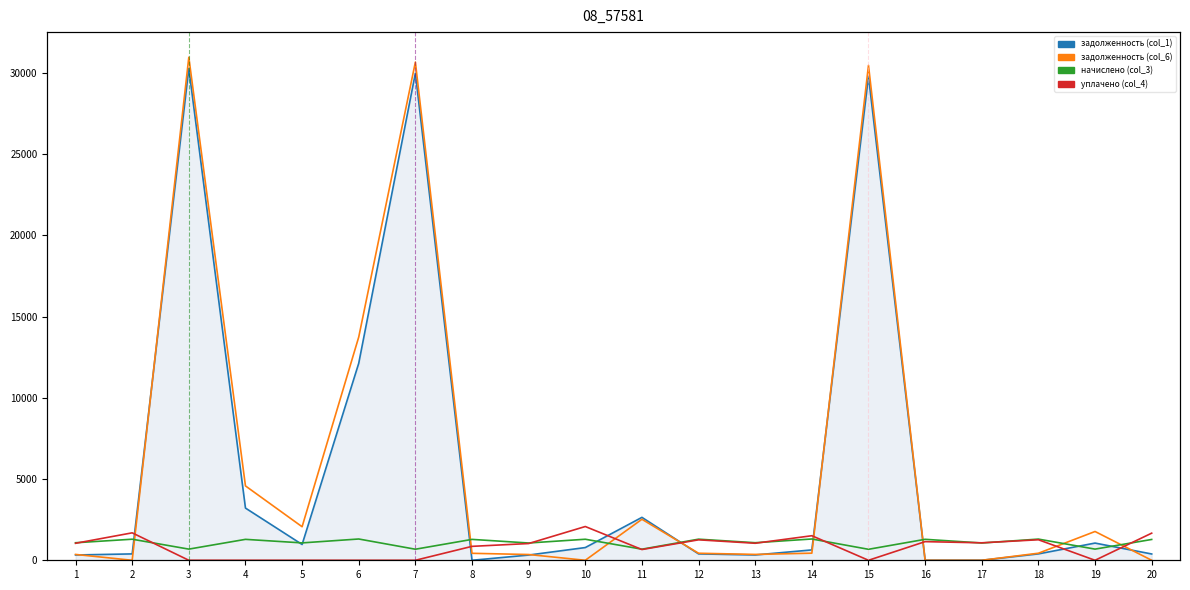

What is the approximate value of начислено (col_3) at 3?

687.0